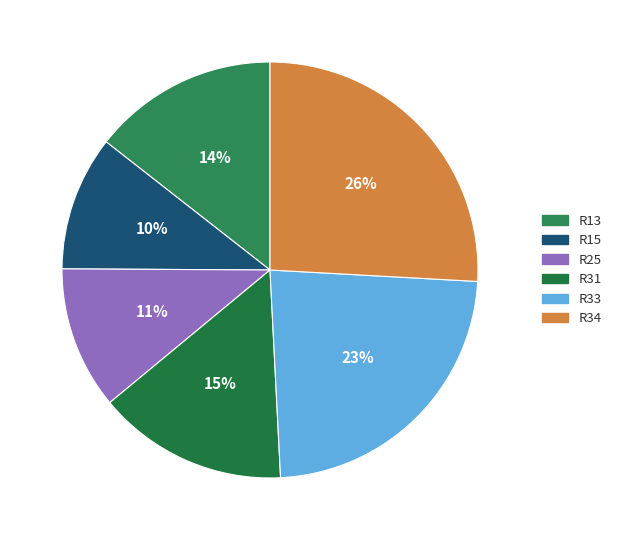

How many slices are in this pie chart?

6